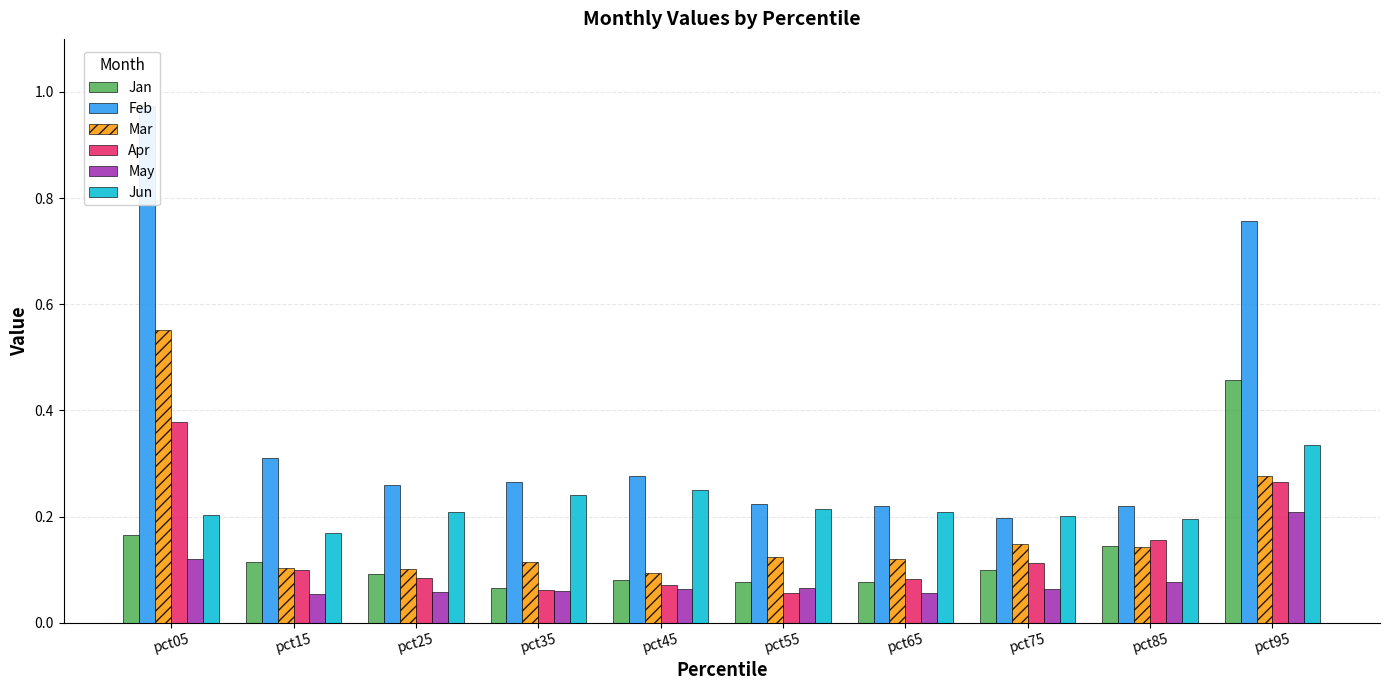

At which category does the chart reach its peak across all series?

pct05